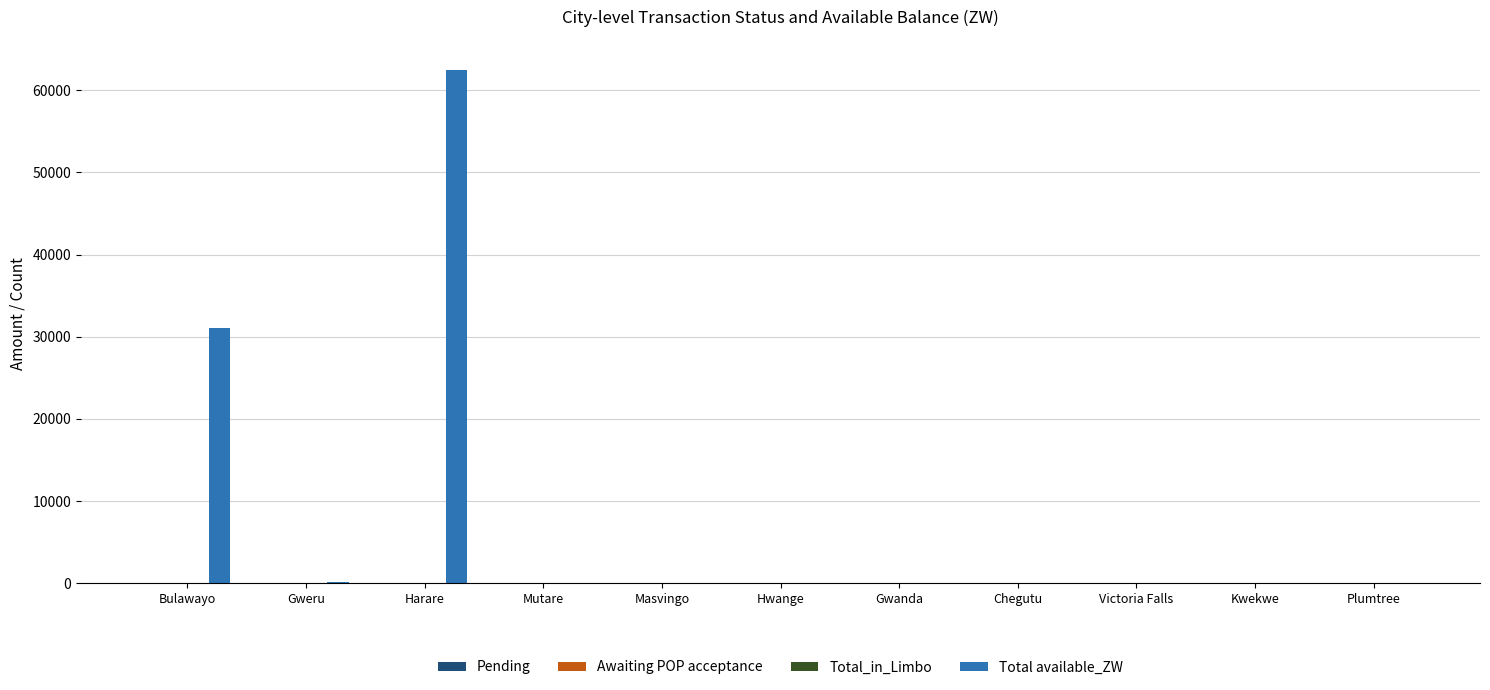

What is the greatest value displayed?

62490.4